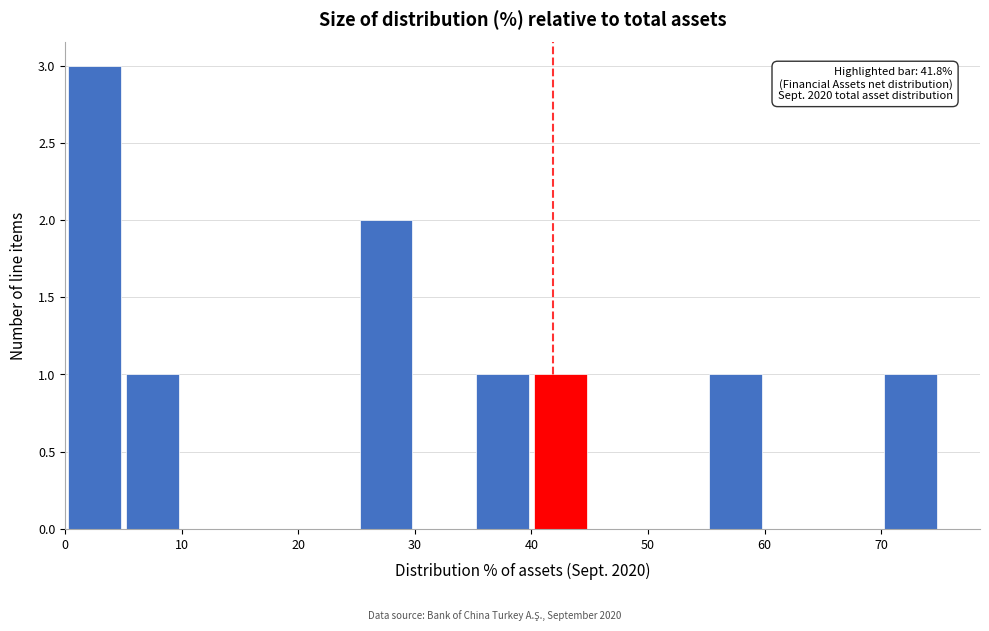

Over which range of the x-axis is the bar tallest?

0 to 5